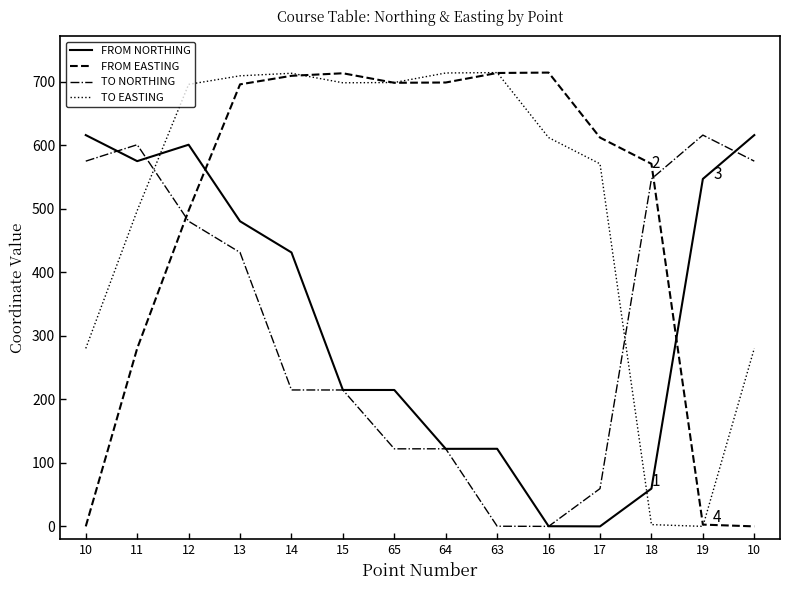

At which category does TO EASTING reach its first local valley?

15